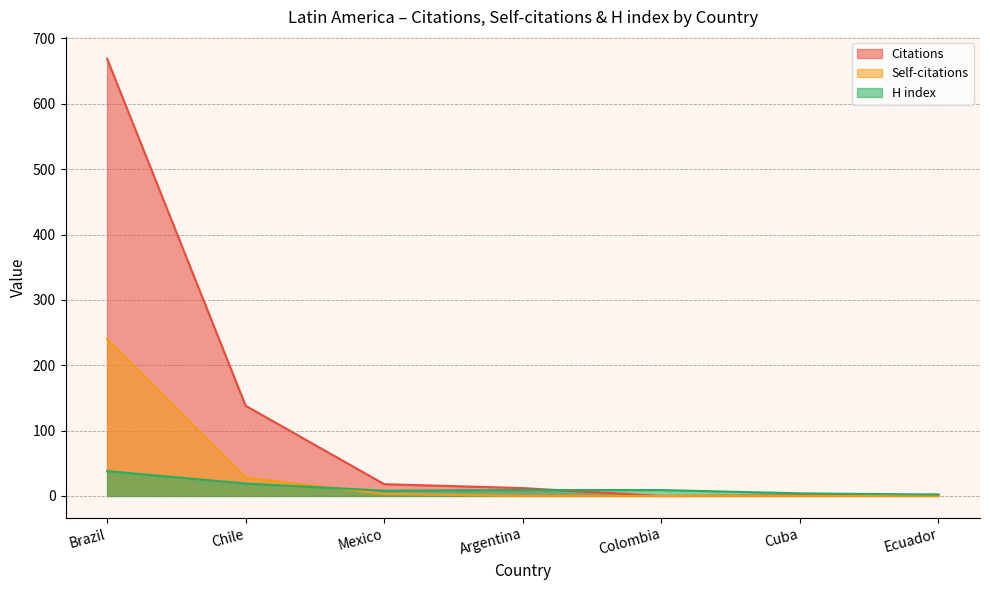

True or false: Citations and Self-citations cross at least once.

False